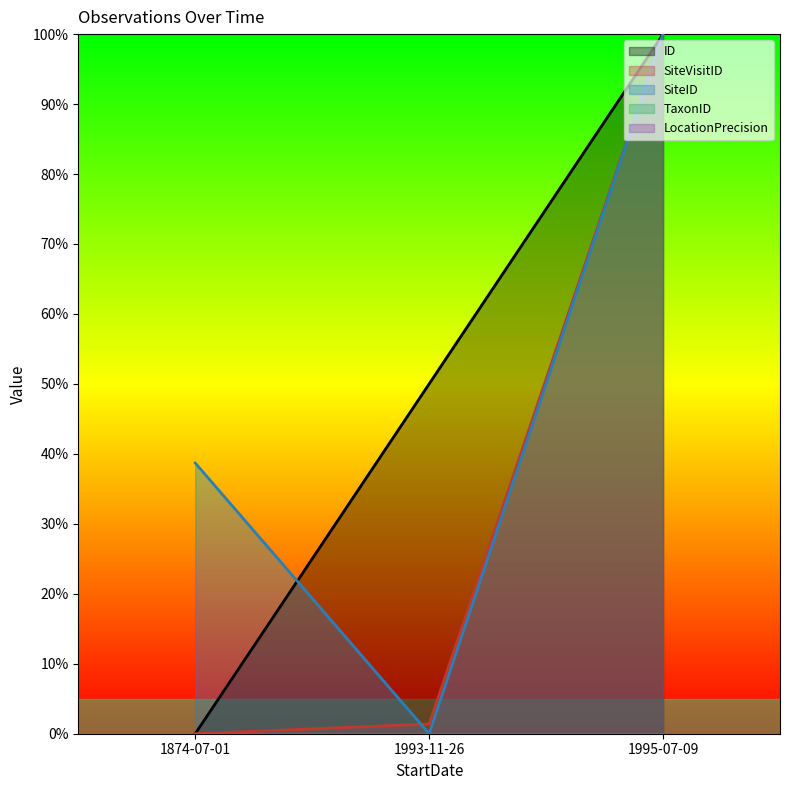

Does the chart display data point markers on the line(s)?

No